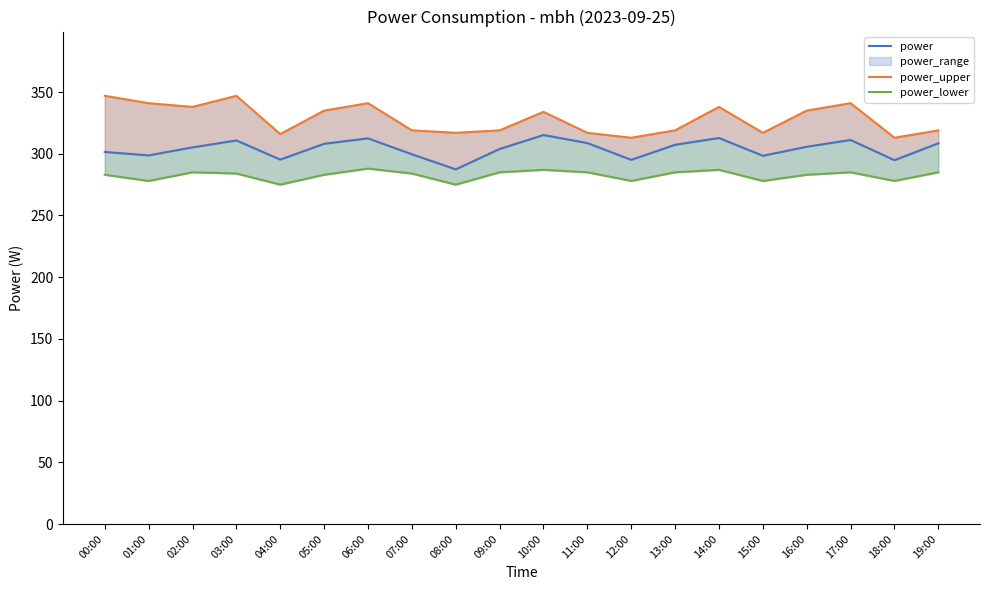

At how many categories does at least one series exceed 334?

9